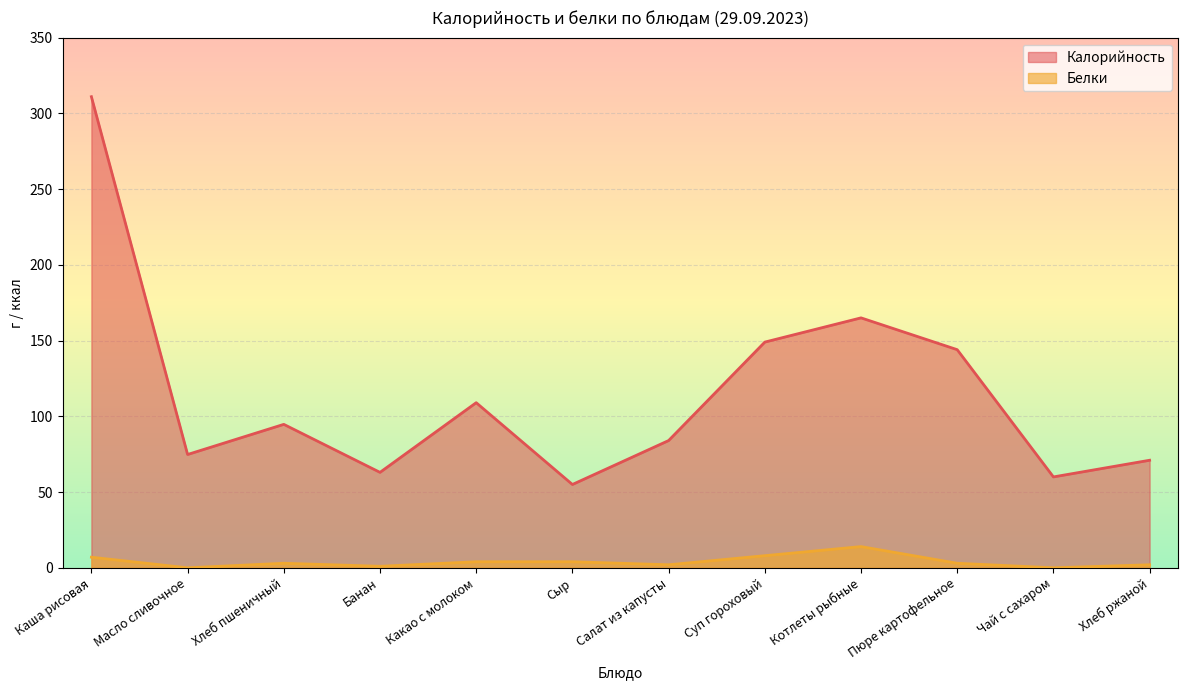

How many data points does each series have?

12